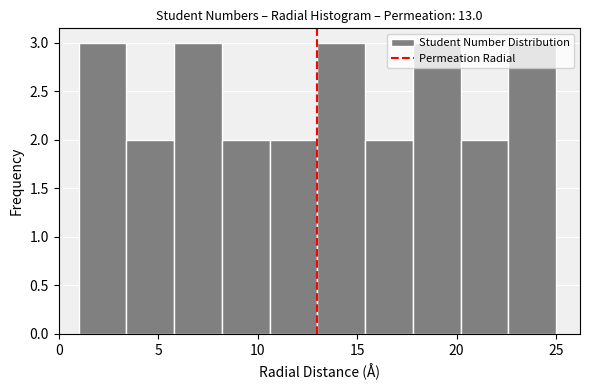

Reading left to right, list every bar in this chart as the range it spans on the x-axis followed by its height. Neither the bar edges nor the heights are printed on the chart, so give them approximately, as read against the axes.

1.0 to 3.4: 3
3.4 to 5.8: 2
5.8 to 8.2: 3
8.2 to 10.6: 2
10.6 to 13.0: 2
13.0 to 15.4: 3
15.4 to 17.8: 2
17.8 to 20.2: 3
20.2 to 22.6: 2
22.6 to 25.0: 3